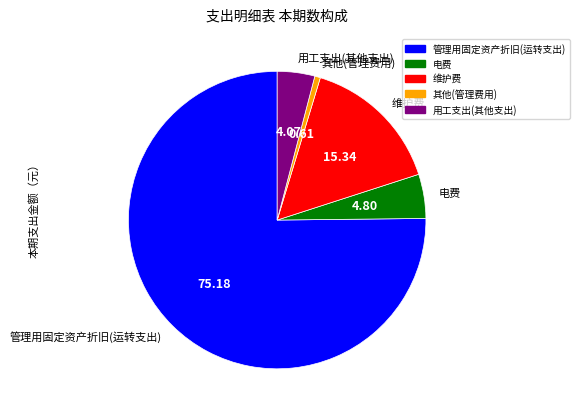

Which slice represents more than half of the pie?

管理用固定资产折旧(运转支出)